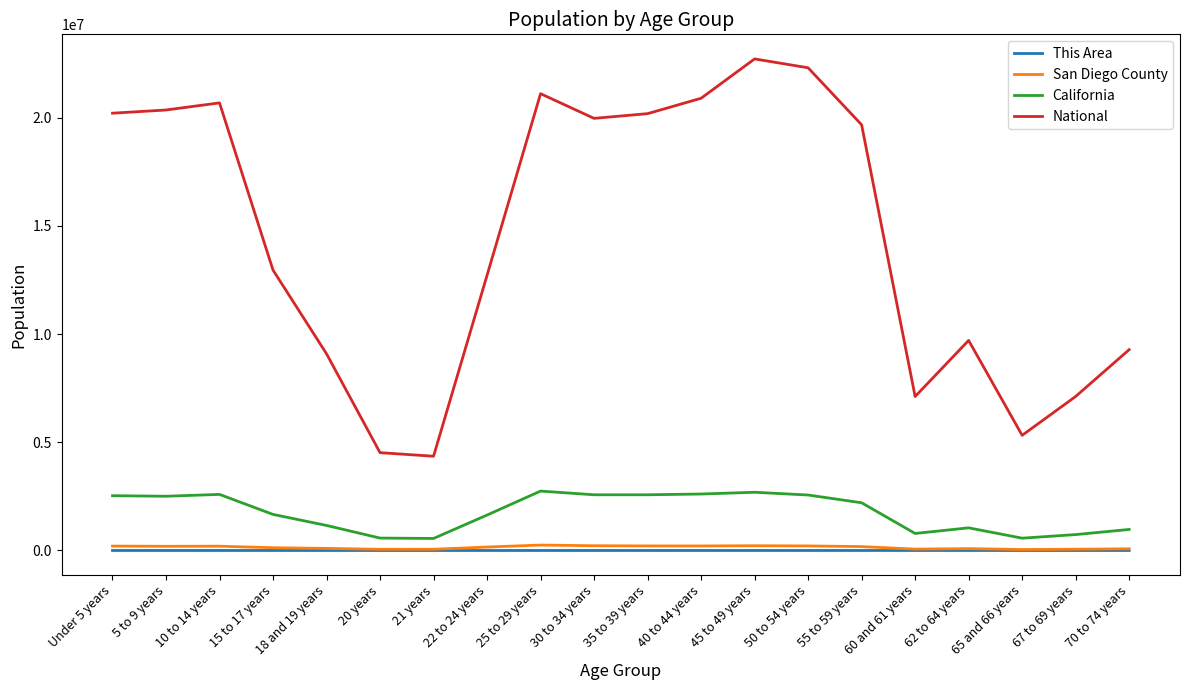

What is the lowest value of the California series?

555775